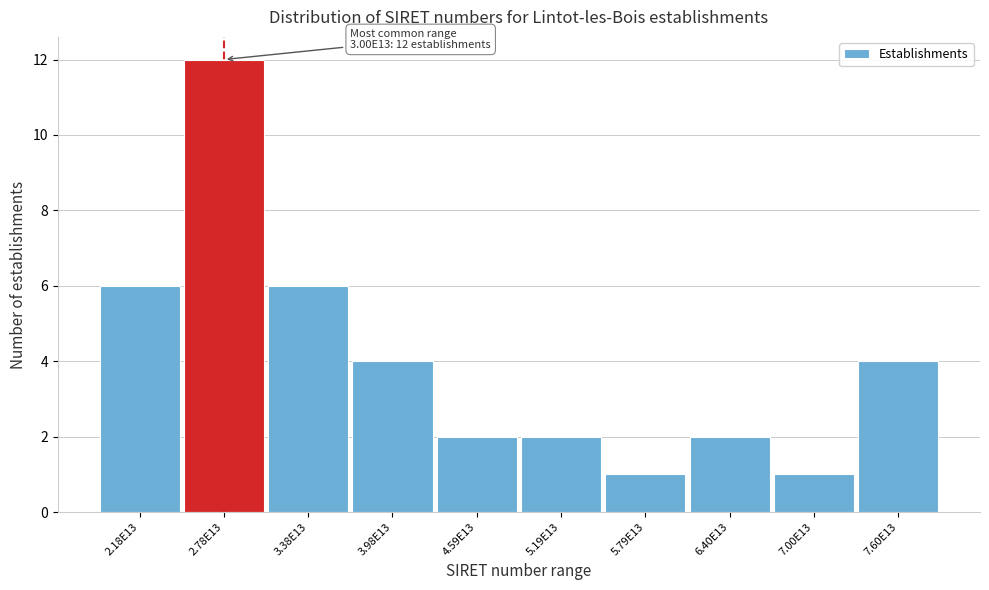

Reading left to right, extract all data points from this chart.

2.18E13=6	2.78E13=12	3.38E13=6	3.98E13=4	4.59E13=2	5.19E13=2	5.79E13=1	6.40E13=2	7.00E13=1	7.60E13=4